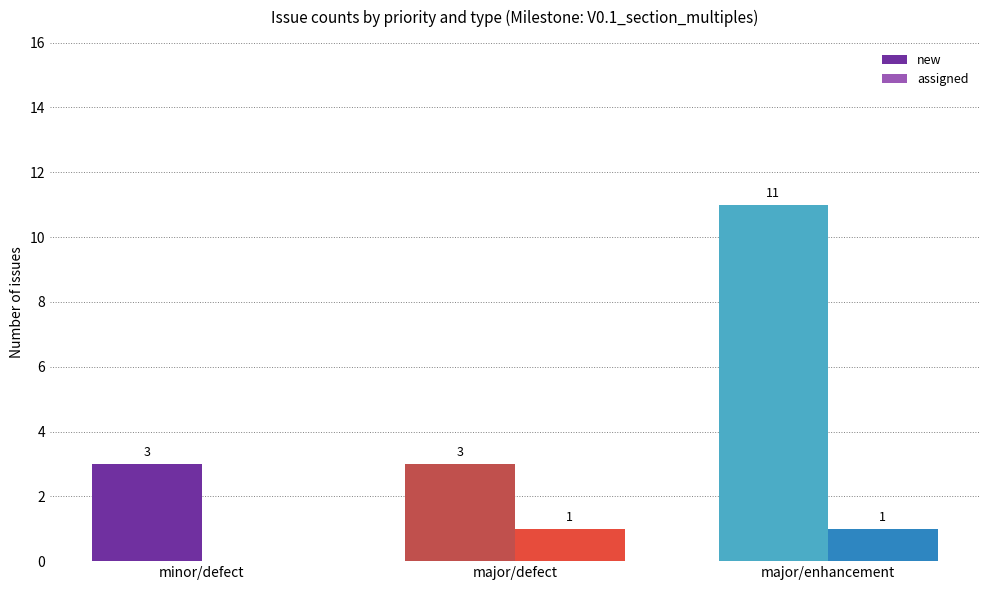

Reading left to right, extract all data points from this chart.

new: 3	3	11
assigned: 0	1	1